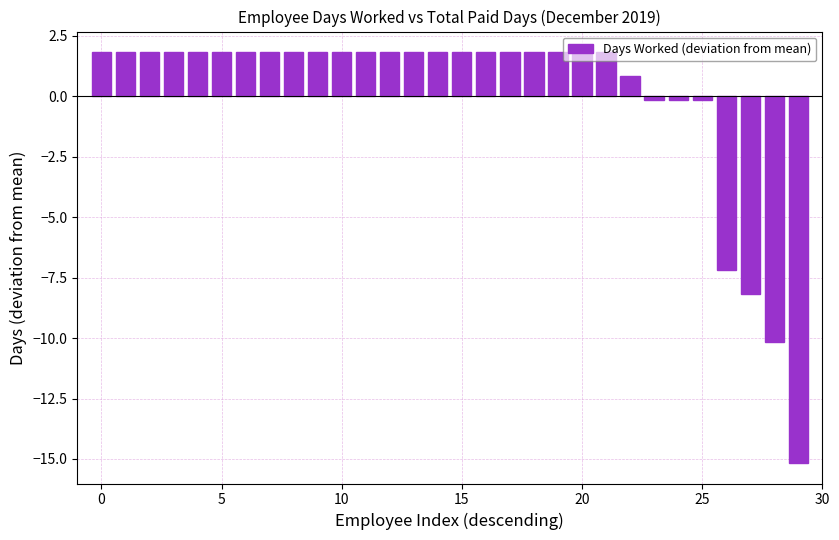

What is the maximum value shown in the chart?

1.8